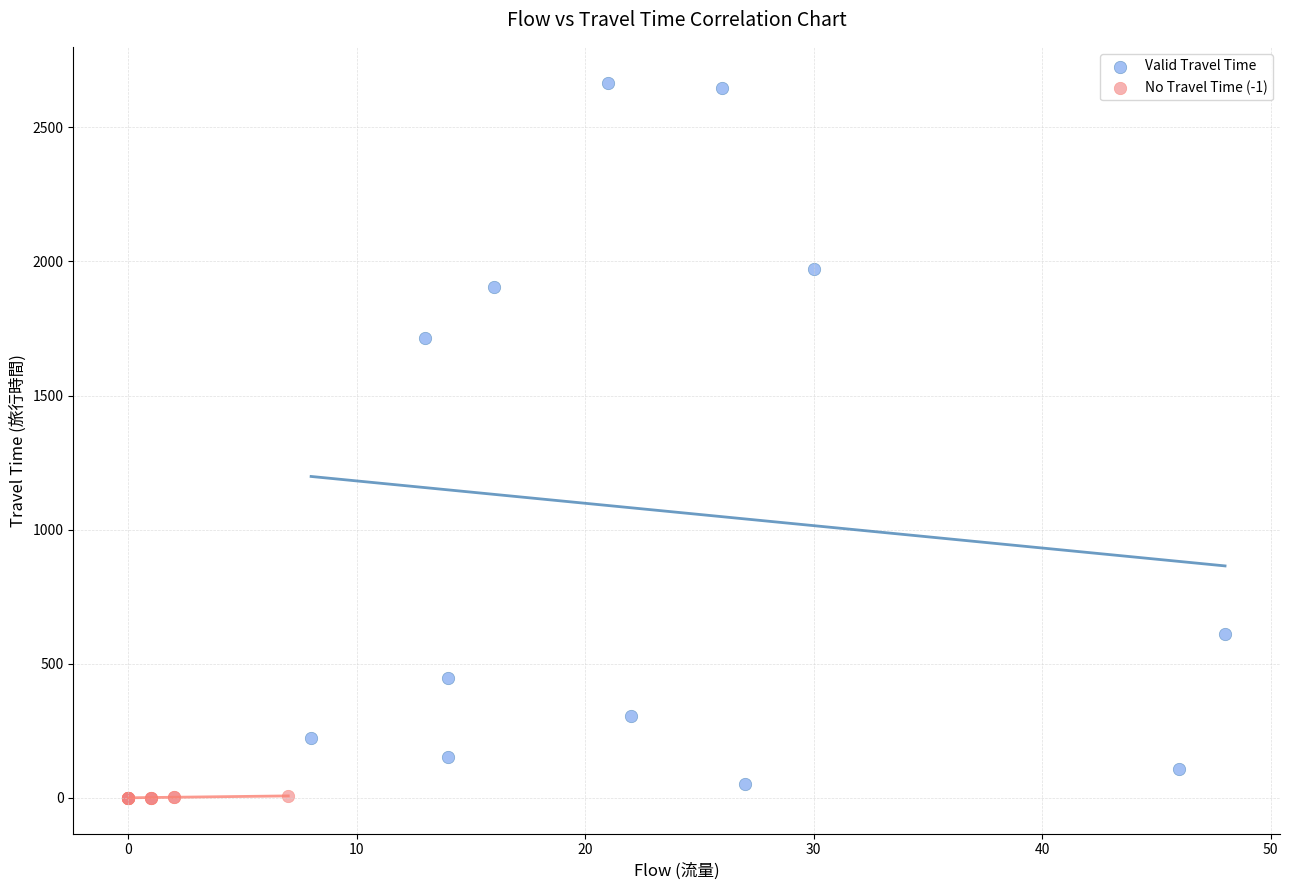

Which series contains the highest Y value?

Valid Travel Time